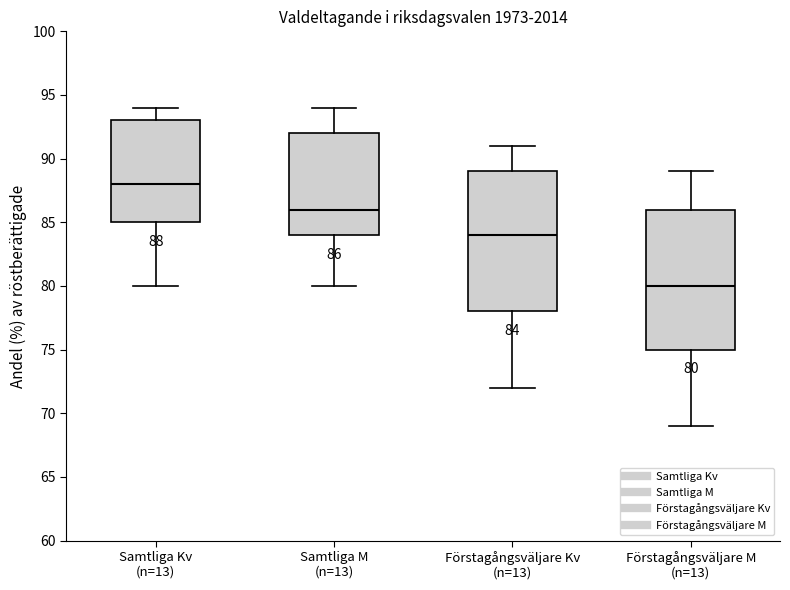

Which box has the lowest median line?

Förstagångsväljare M (n=13)